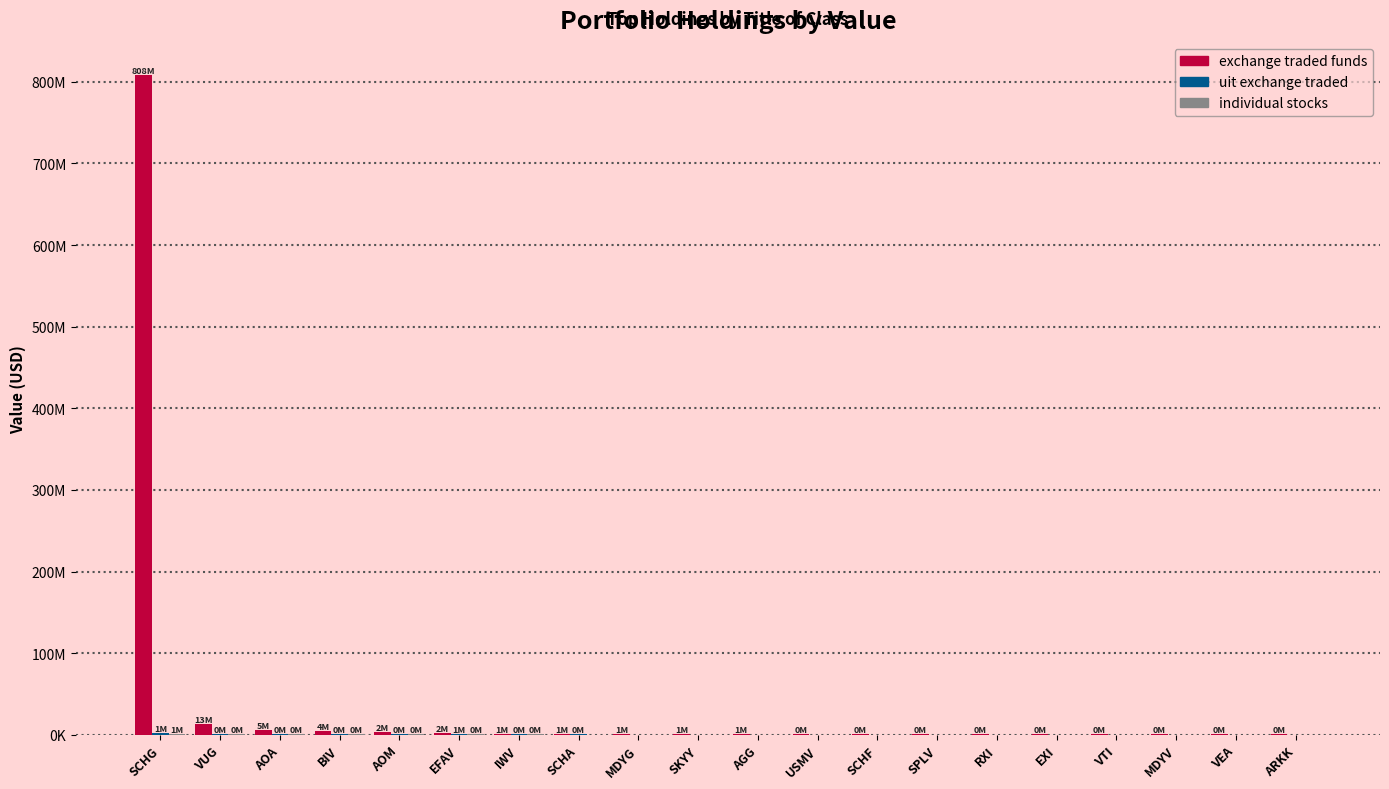

Which series changed the most between AOA and VTI?

exchange traded funds